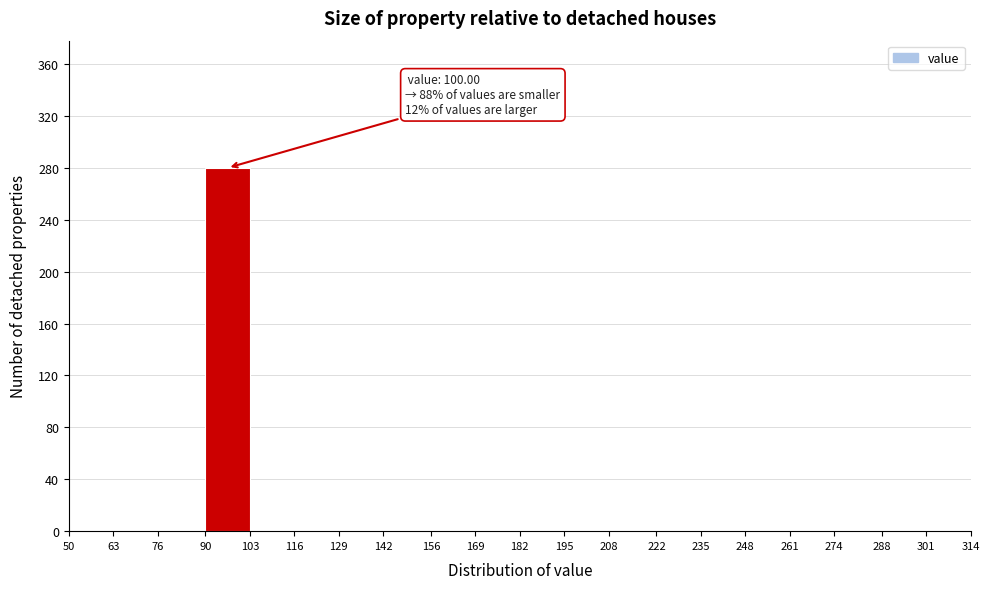

Over which range of the x-axis is the bar tallest?

90 to 103